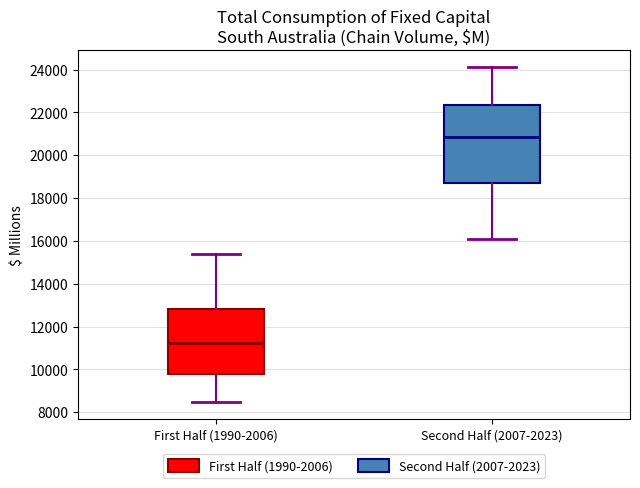

Which box has the lowest median line?

First Half (1990-2006)